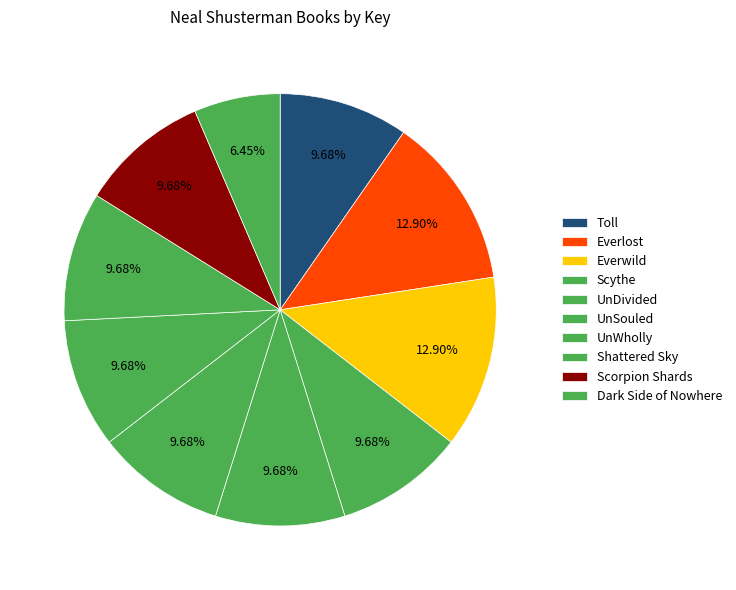

Is there a majority slice in this chart?

No